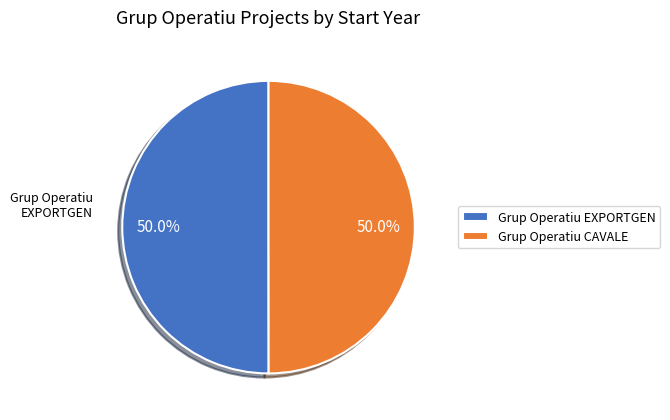

Is it true that Grup Operatiu EXPORTGEN is 50% of the pie?

True